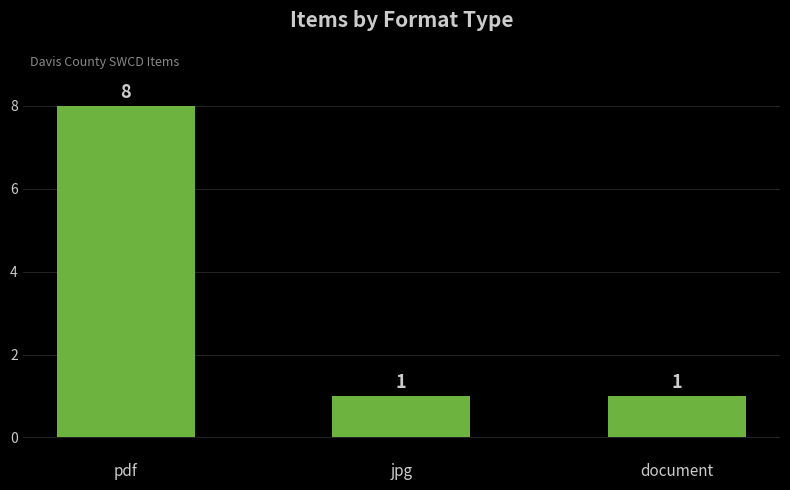

Which has a higher value, pdf or jpg?

pdf